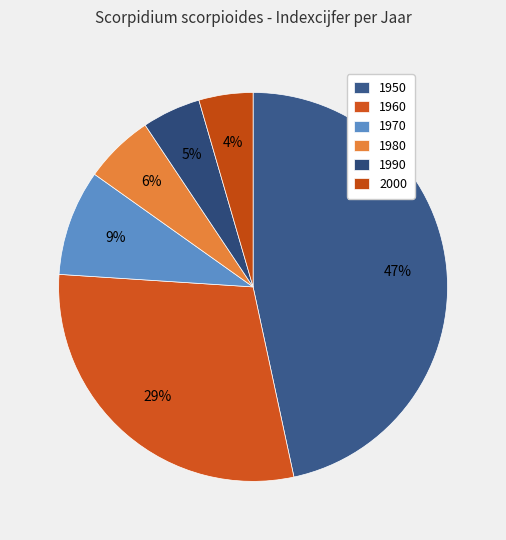

To the nearest percent, what portion does 1950 represent?

47%